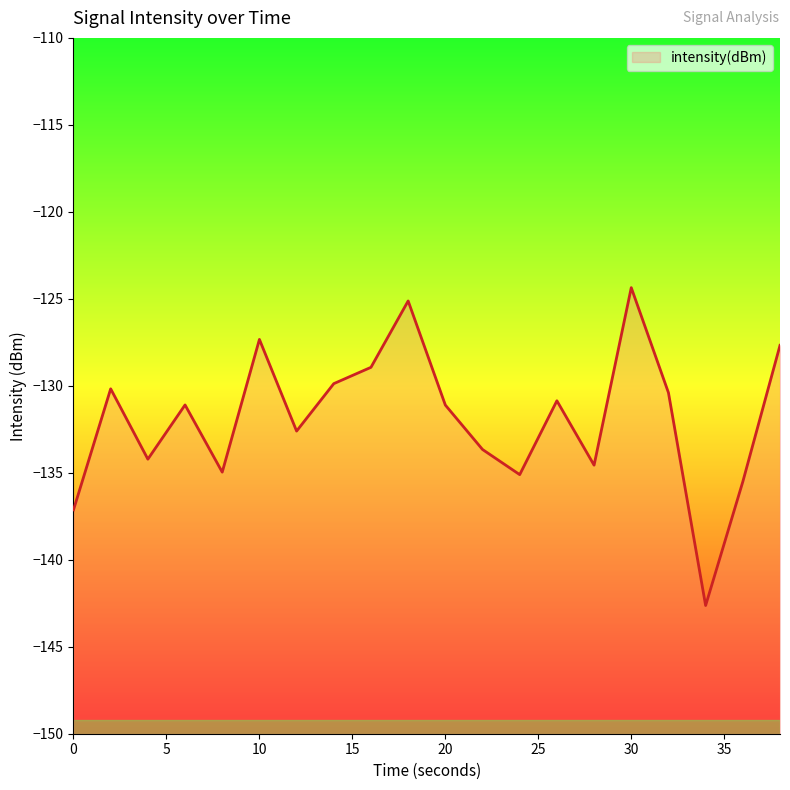

What value does the data have at 20?

-131.1